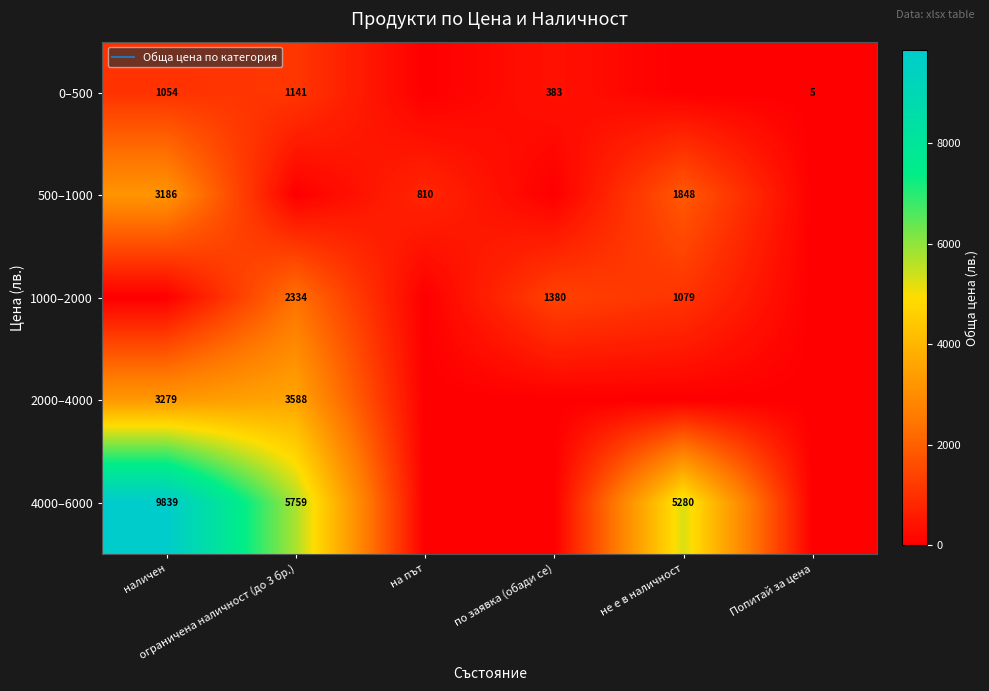

Rank the categories by 1000–2000 value from lowest to highest.

наличен, на път, Попитай за цена, не е в наличност, по заявка (обади се), ограничена наличност (до 3 бр.)